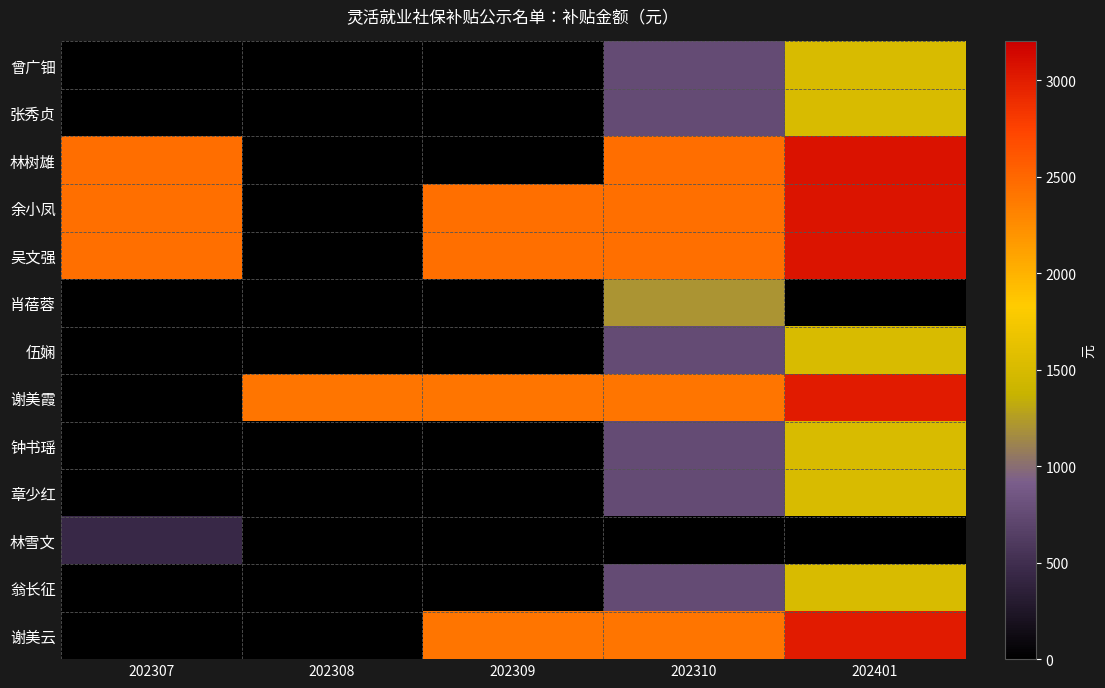

At which category does the chart reach its peak across all series?

202401